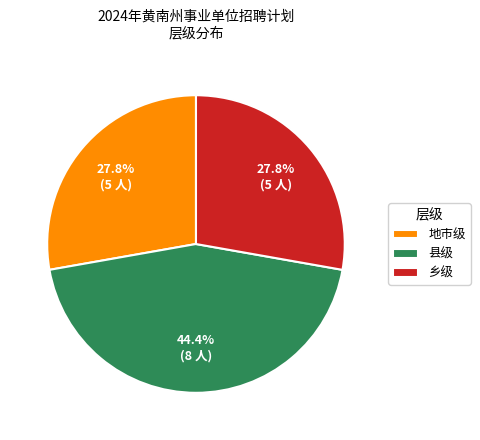

Does 乡级 represent more than half of the total?

No